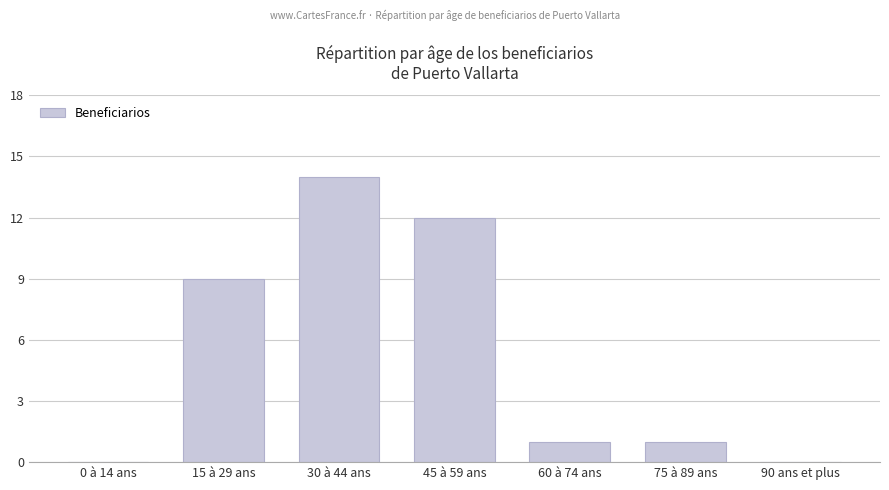

How many data points does each series have?

7